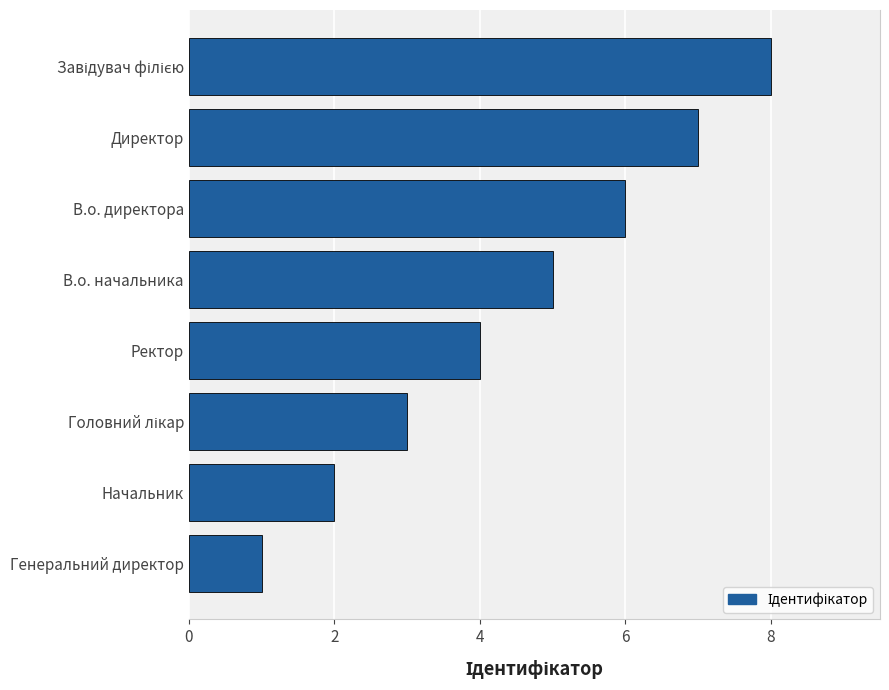

Is it true that the value at Ректор is 3?

False